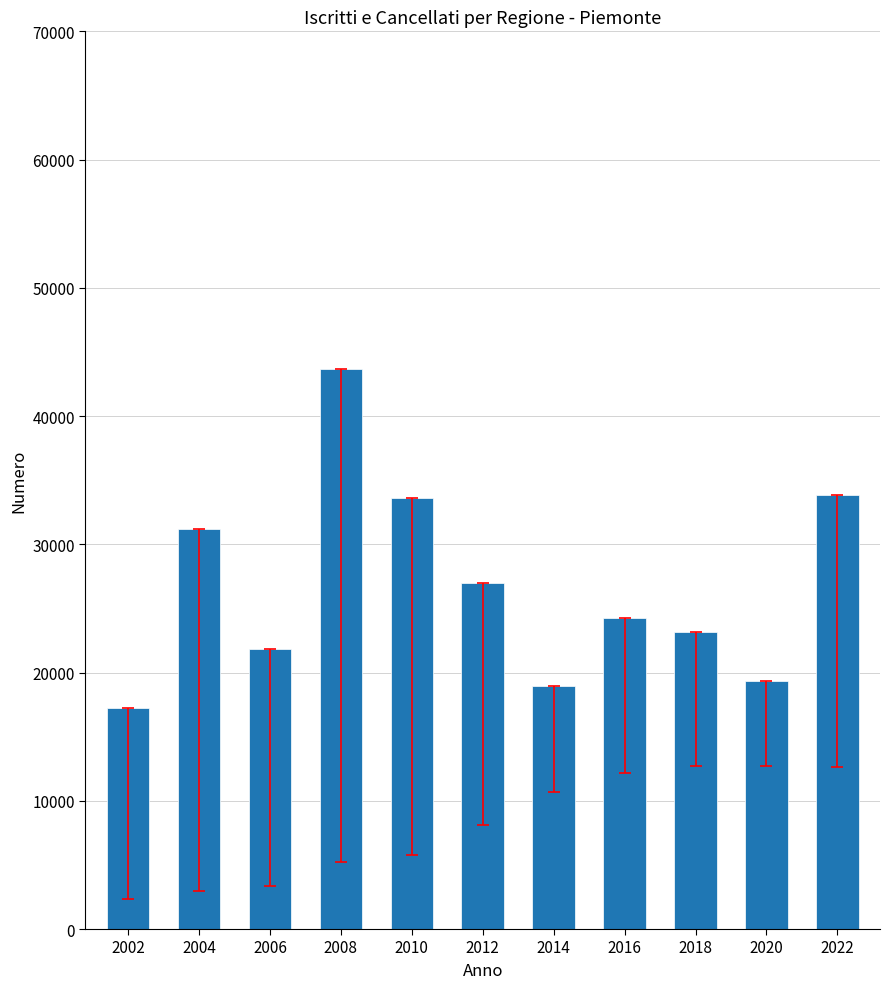

What is the difference between the maximum and minimum values?

26466